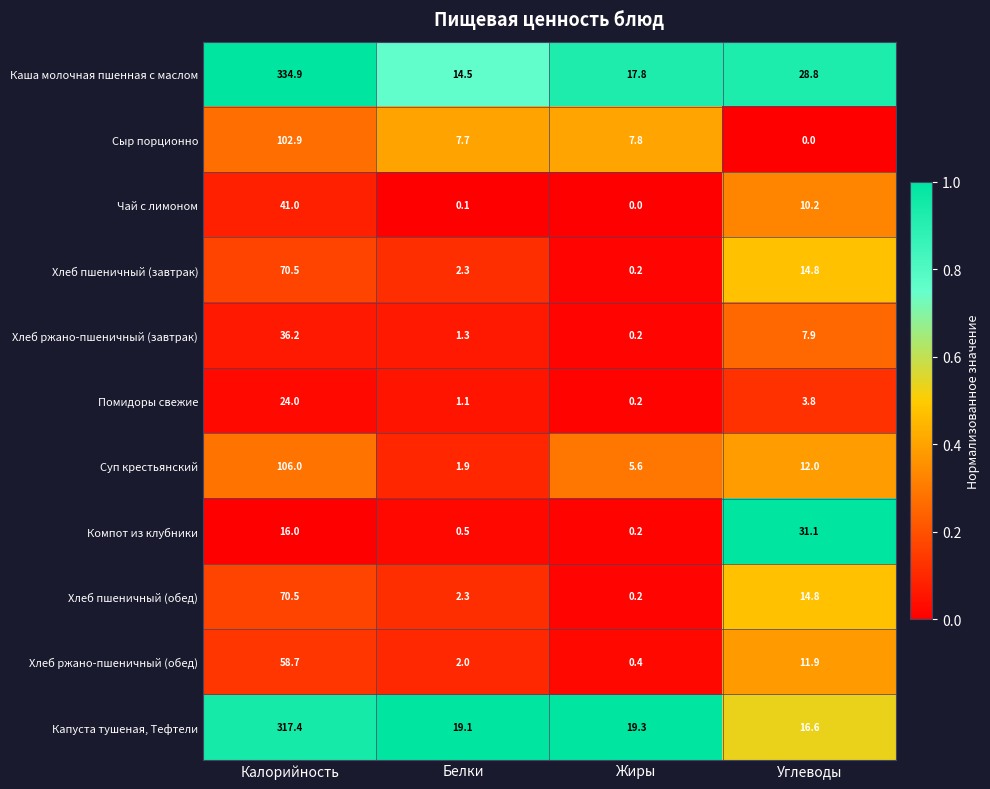

Which series has the widest spread of values?

Каша молочная пшенная с маслом